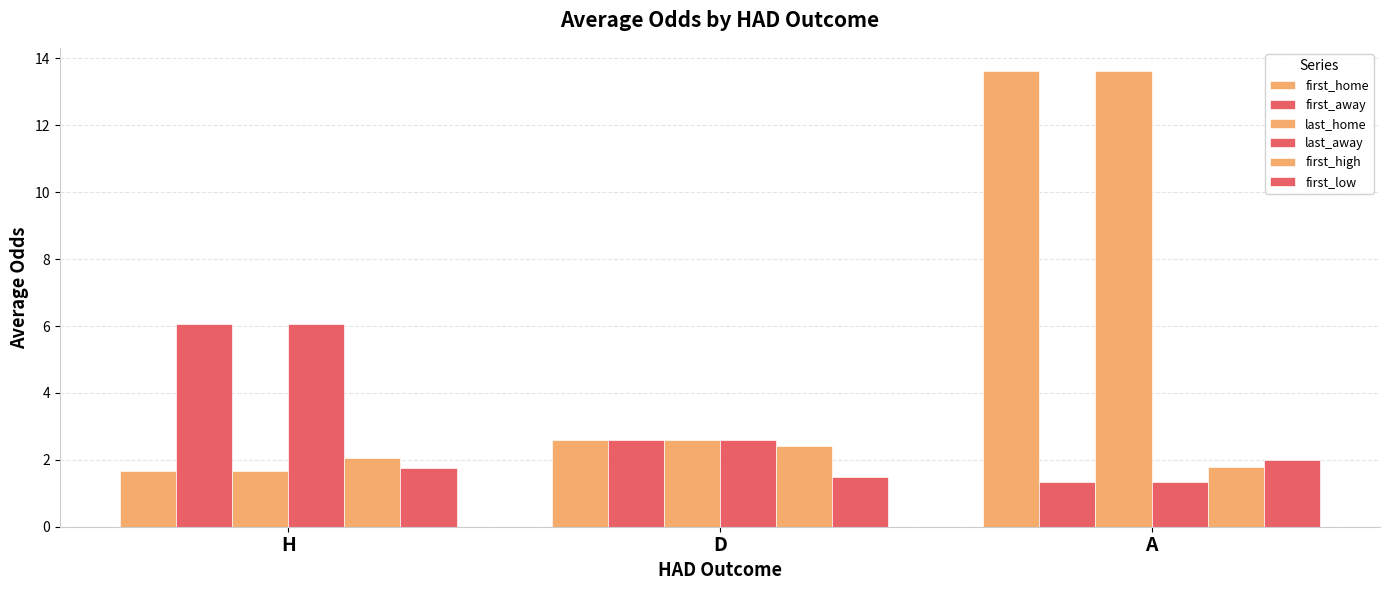

Count the number of categories in the chart.

3